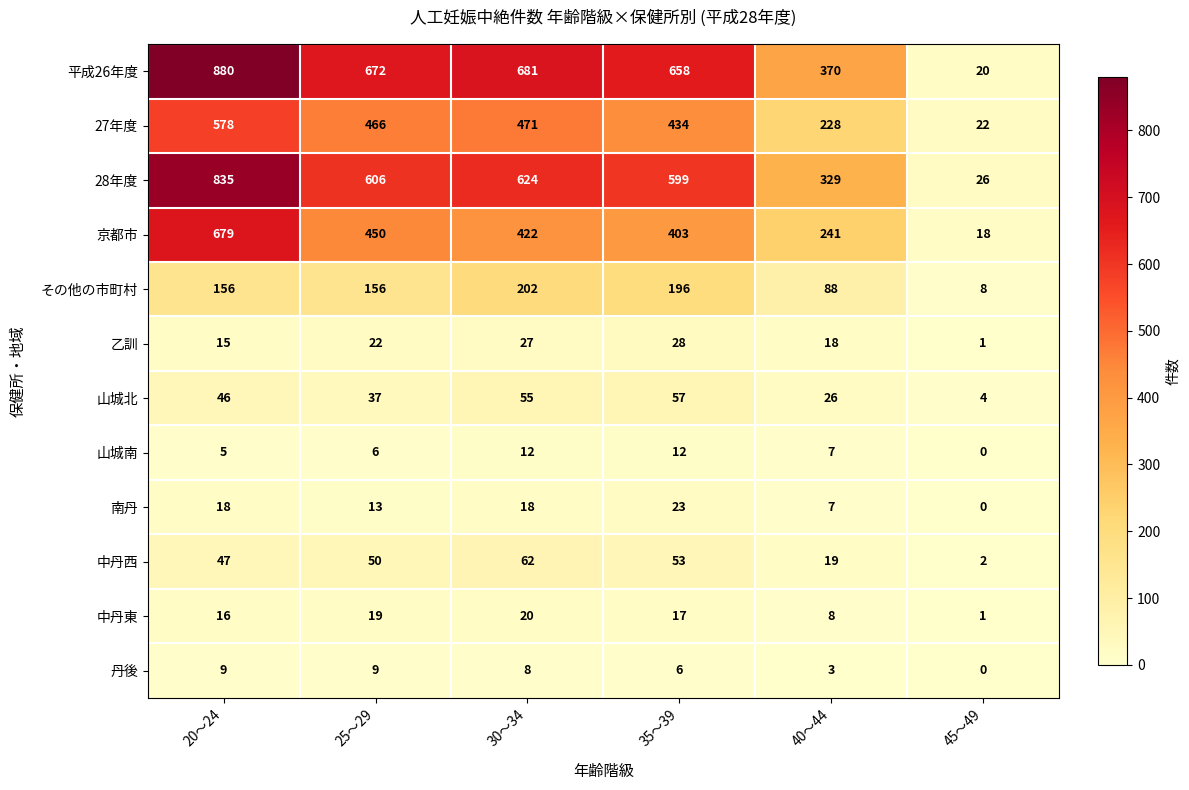

Rank the series by their maximum value, from highest to lowest.

平成26年度, 28年度, 京都市, 27年度, その他の市町村, 中丹西, 山城北, 乙訓, 南丹, 中丹東, 山城南, 丹後